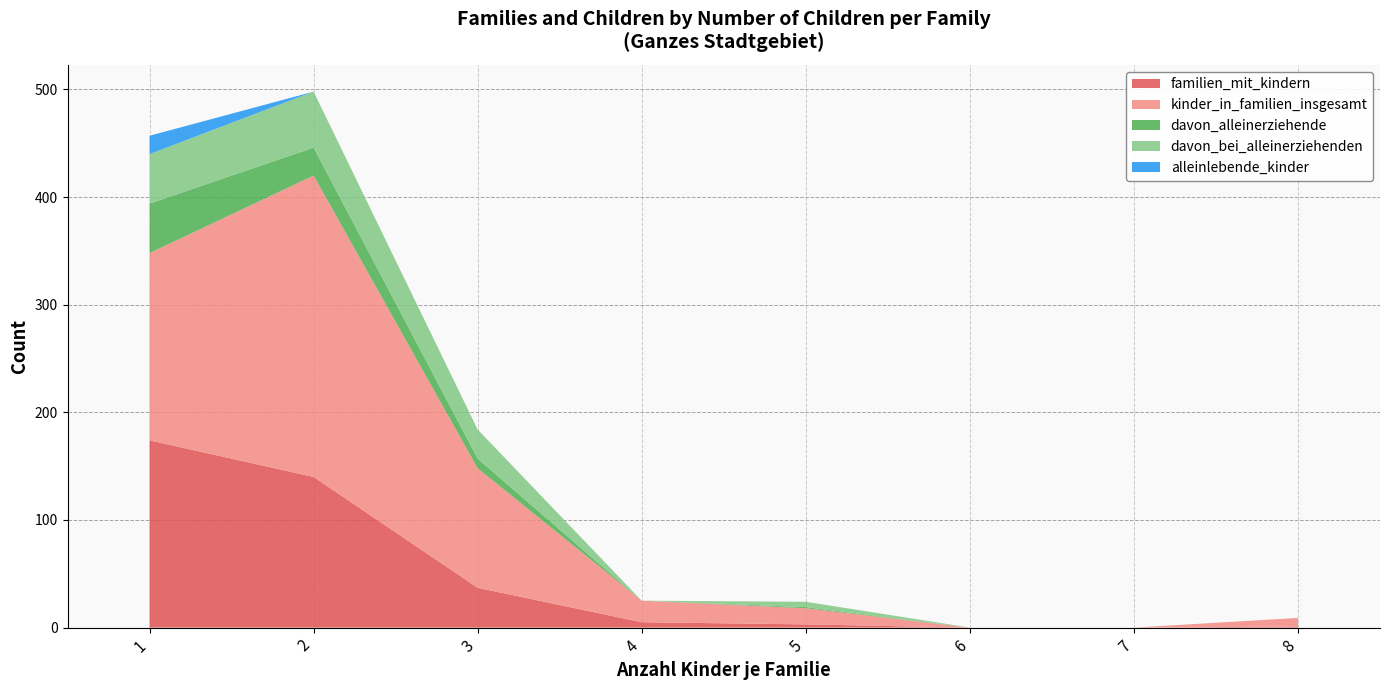

Reading right to left, what are all the values shown in this chart?

familien_mit_kindern: 8=1	7=0	6=0	5=3	4=5	3=37	2=140	1=174
kinder_in_familien_insgesamt: 8=8	7=0	6=0	5=15	4=20	3=111	2=280	1=174
davon_alleinerziehende: 8=0	7=0	6=0	5=1	4=0	3=9	2=26	1=46
davon_bei_alleinerziehenden: 8=0	7=0	6=0	5=5	4=0	3=27	2=52	1=46
alleinlebende_kinder: 8=0	7=0	6=0	5=0	4=0	3=0	2=0	1=17